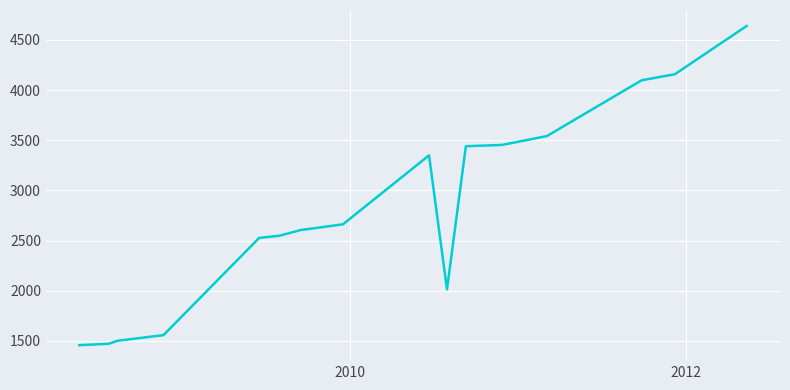

What is the smallest value displayed?

1458